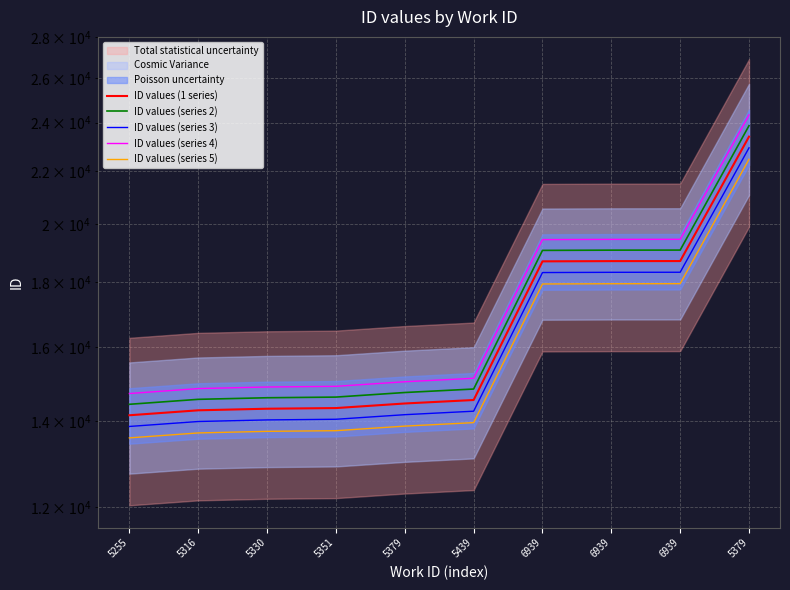

What is the value of the ID values (1 series) point at the 3rd from the left?

14324.0